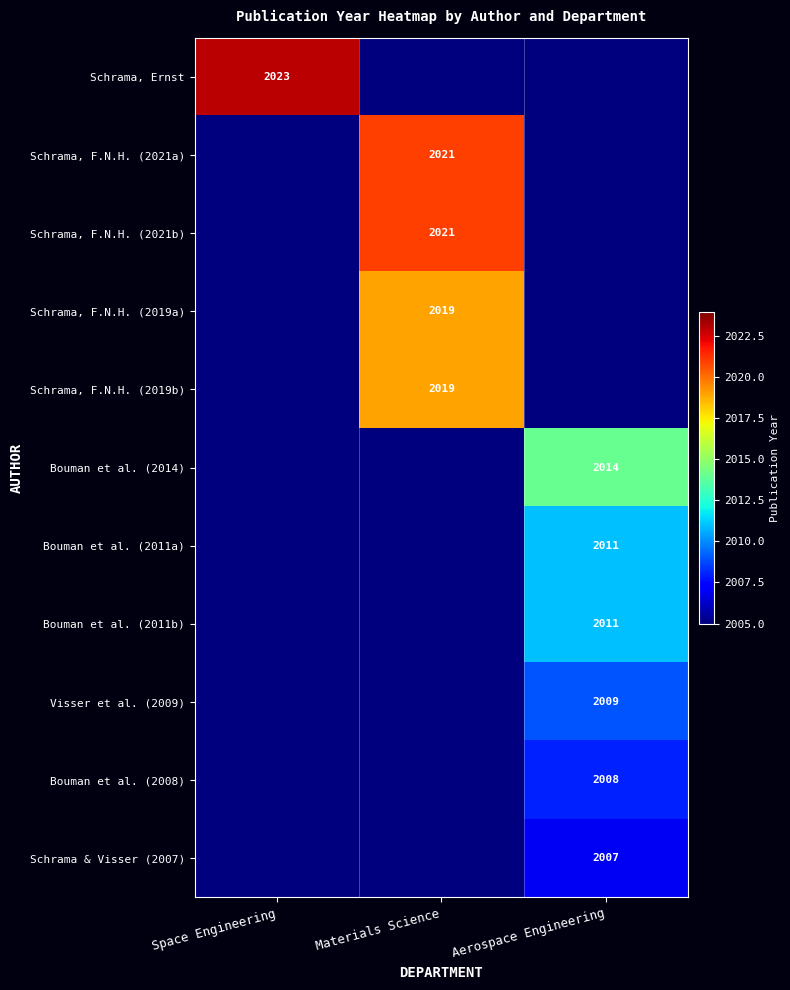

The value of Bouman et al. (2011a) at Aerospace Engineering is 2011. True or false?

True